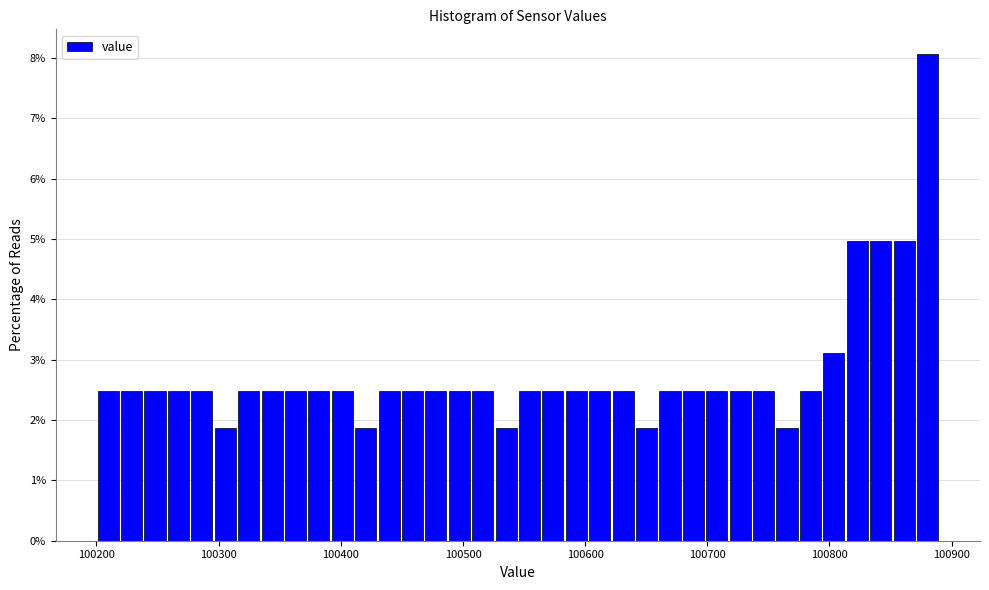

Around what value on the x-axis is the tallest bar? Give the approximate position of its centre, as read against the axis.

100880